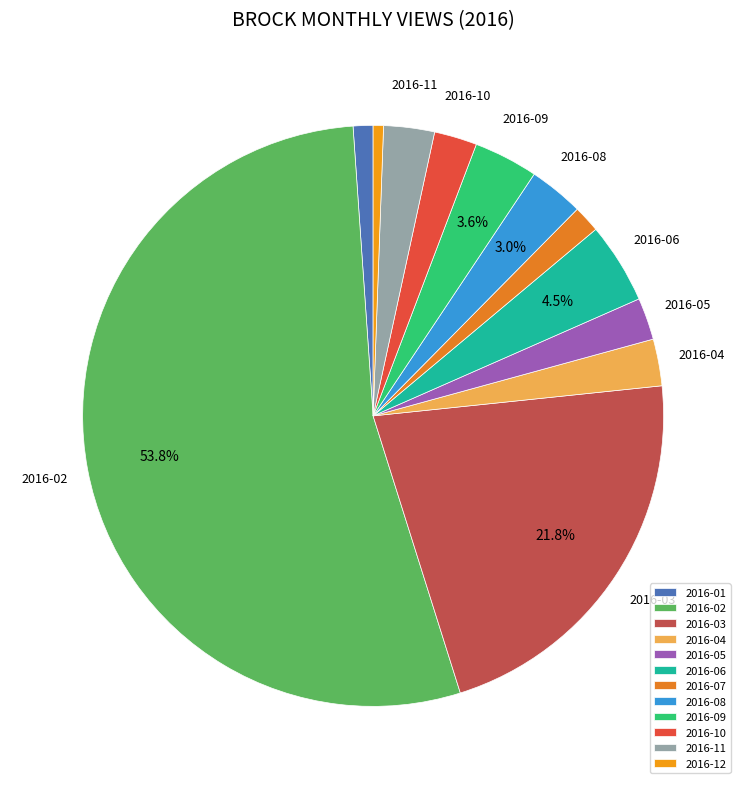

Does 2016-02 account for over 50% of the chart?

Yes